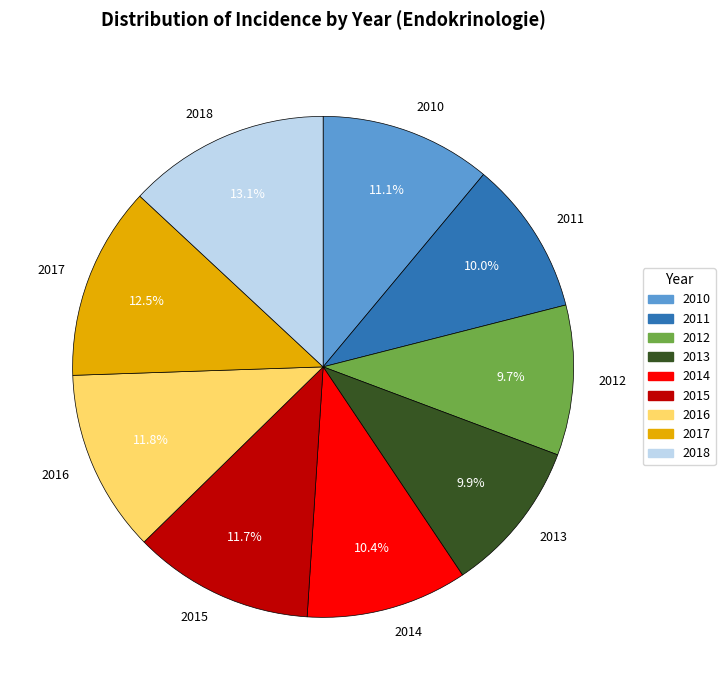

Does 2014 represent more than half of the total?

No